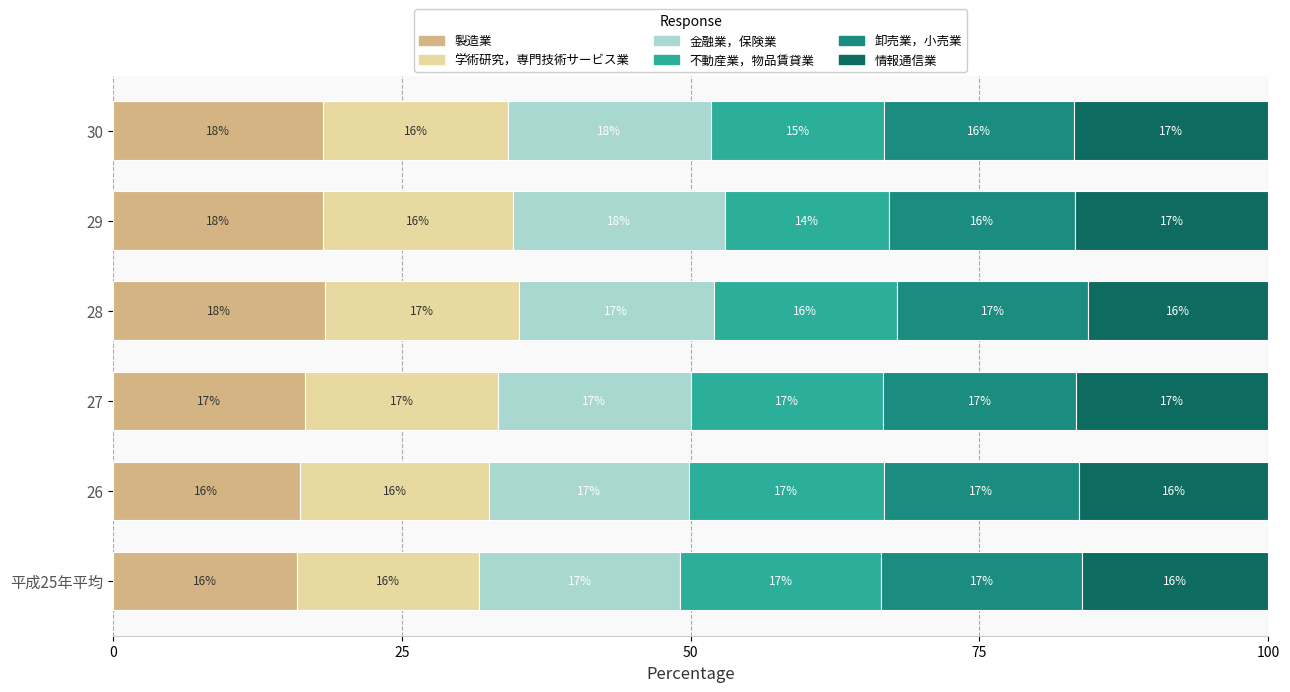

What value does the 製造業 series have at 27?

16.7